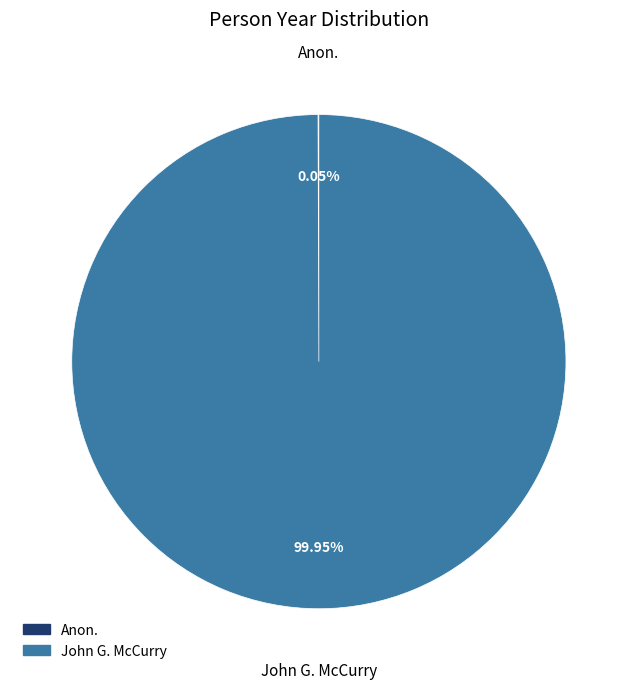

To the nearest percent, what is the difference between the largest and smallest slice percentages?

100%